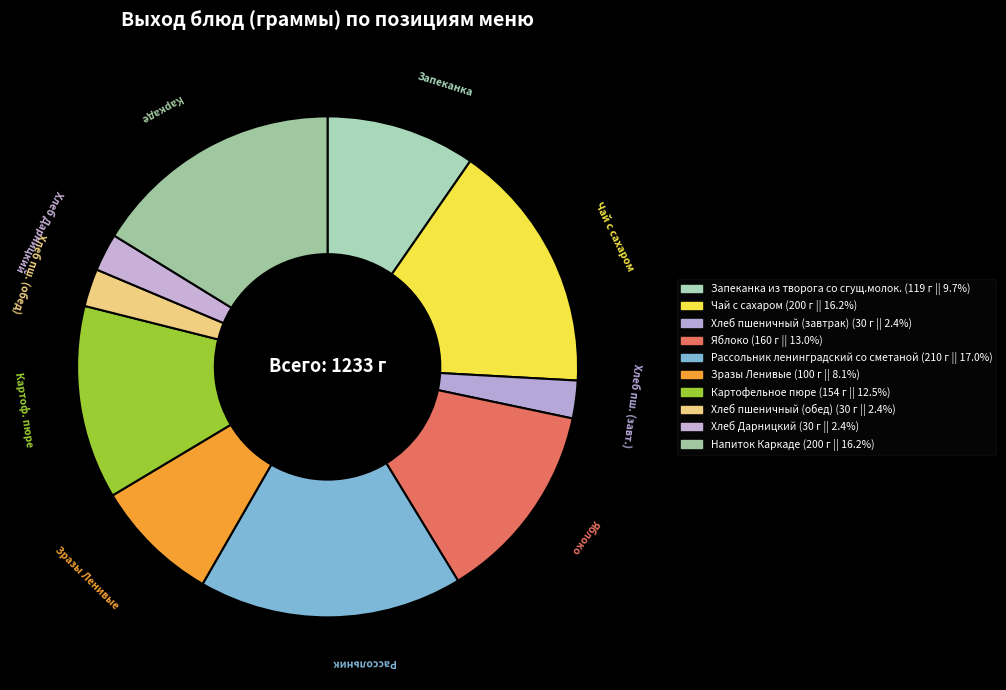

Does any single category account for the majority?

No